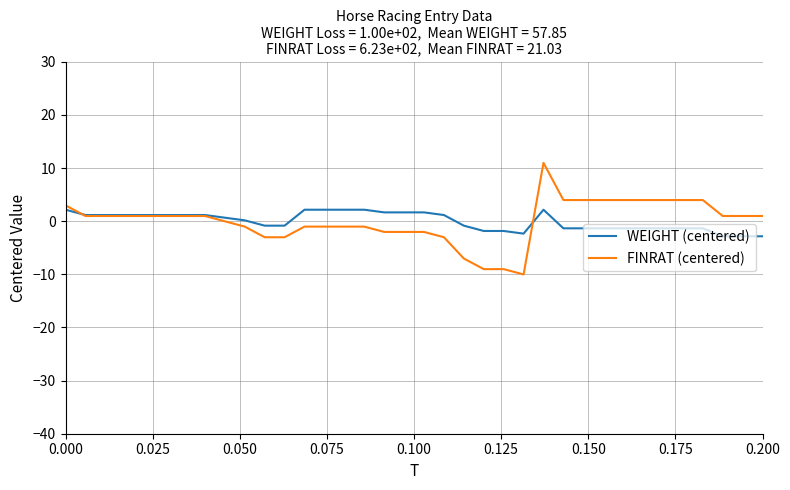

Which series has the largest range (max minus min)?

FINRAT (centered)